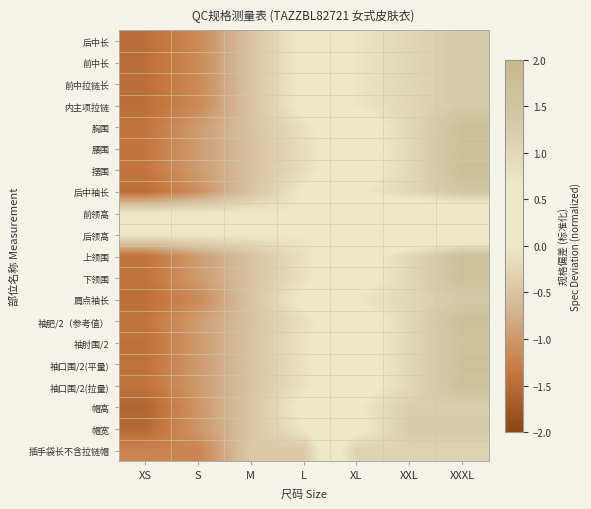

Between M and L, which series saw the biggest shift?

后中长